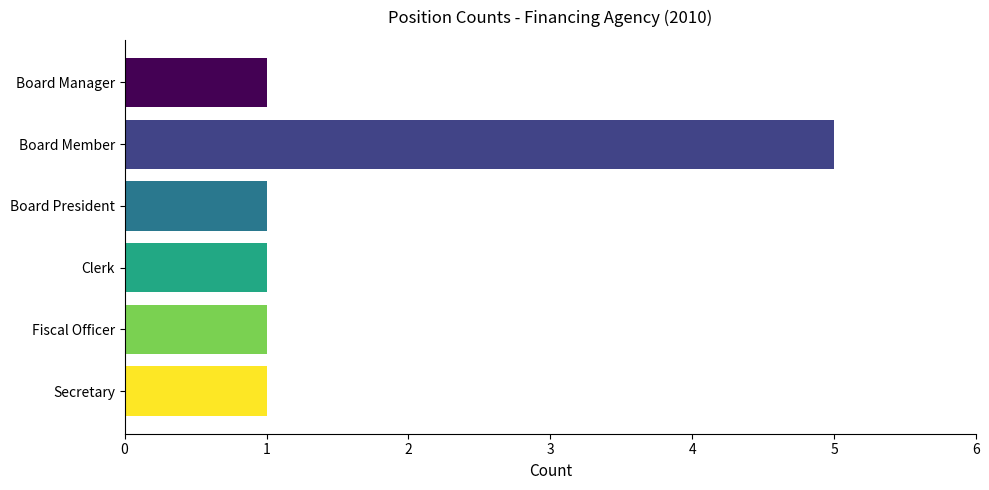

How many data points are above 1?

1